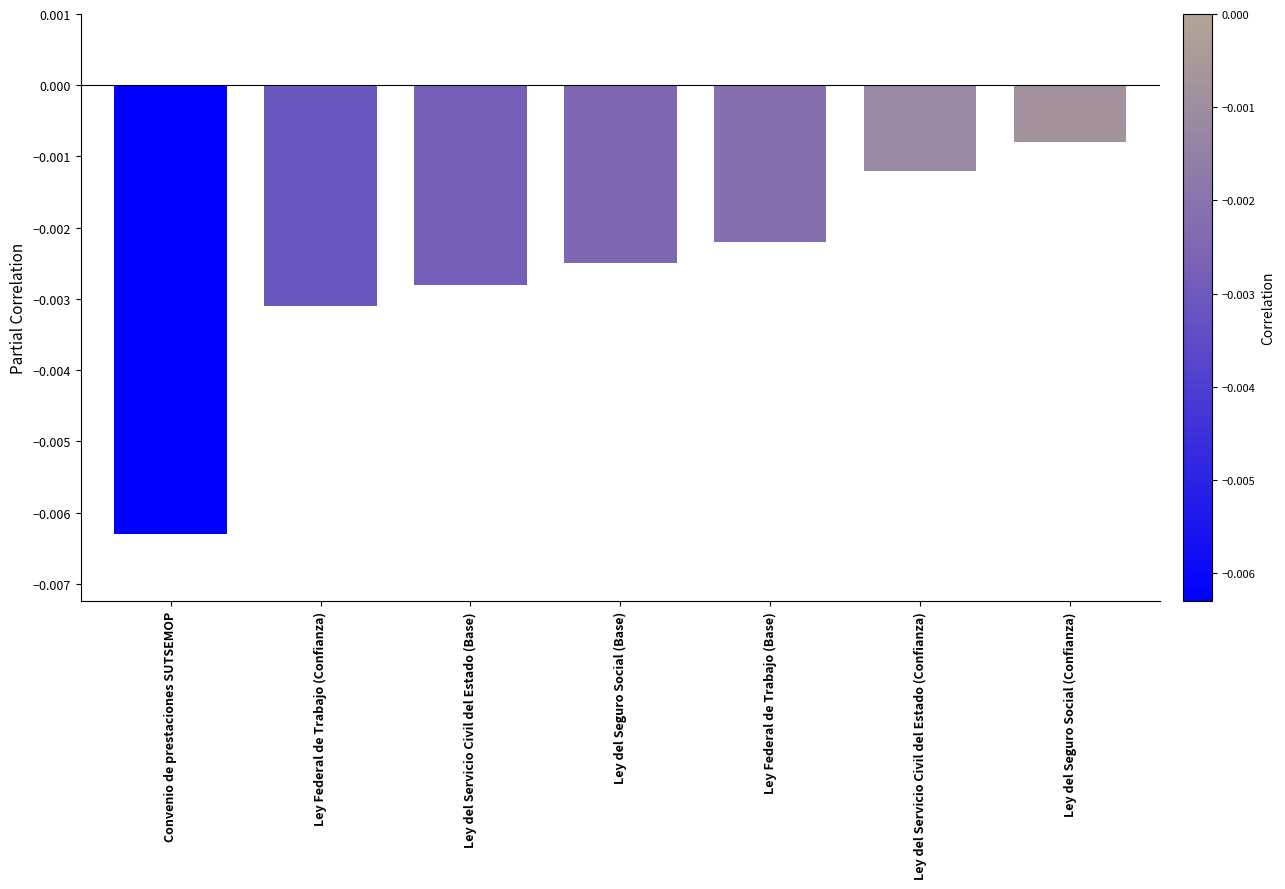

Rank the categories by value from lowest to highest.

Convenio de prestaciones SUTSEMOP, Ley Federal de Trabajo (Confianza), Ley del Servicio Civil del Estado (Base), Ley del Seguro Social (Base), Ley Federal de Trabajo (Base), Ley del Servicio Civil del Estado (Confianza), Ley del Seguro Social (Confianza)